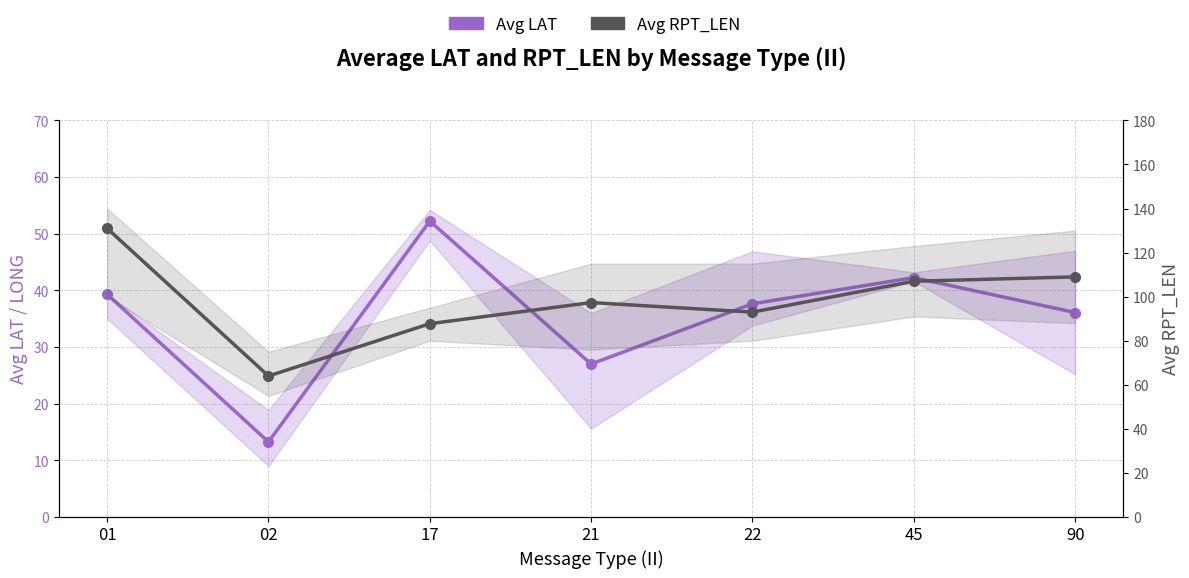

True or false: Avg LAT has more than 2 interior local peaks.

False